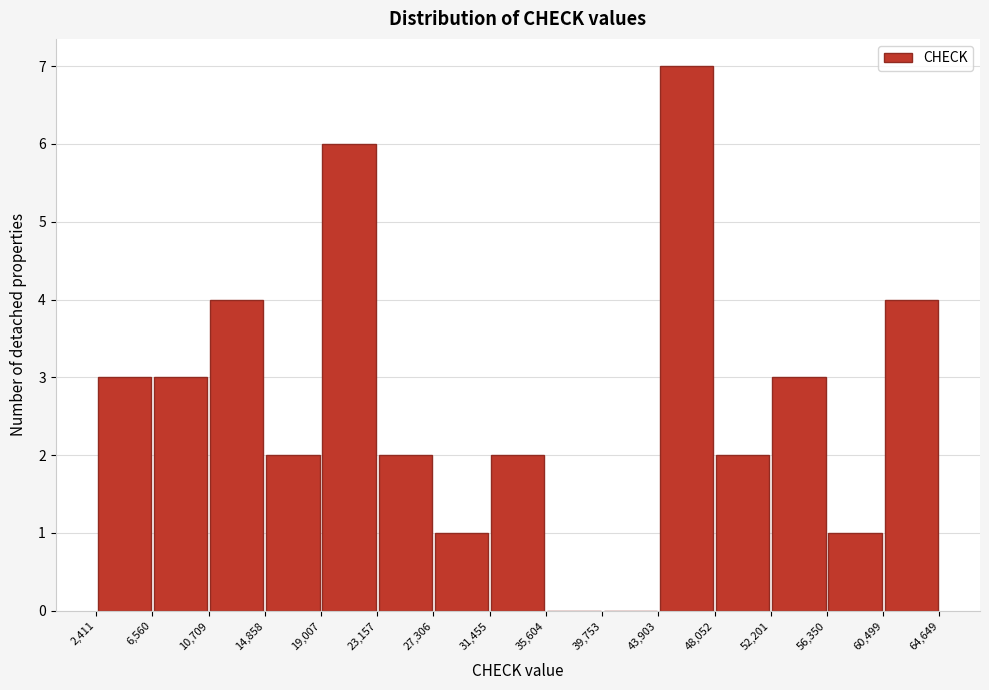

Which range on the x-axis has the tallest bar?

43,903 to 48,052